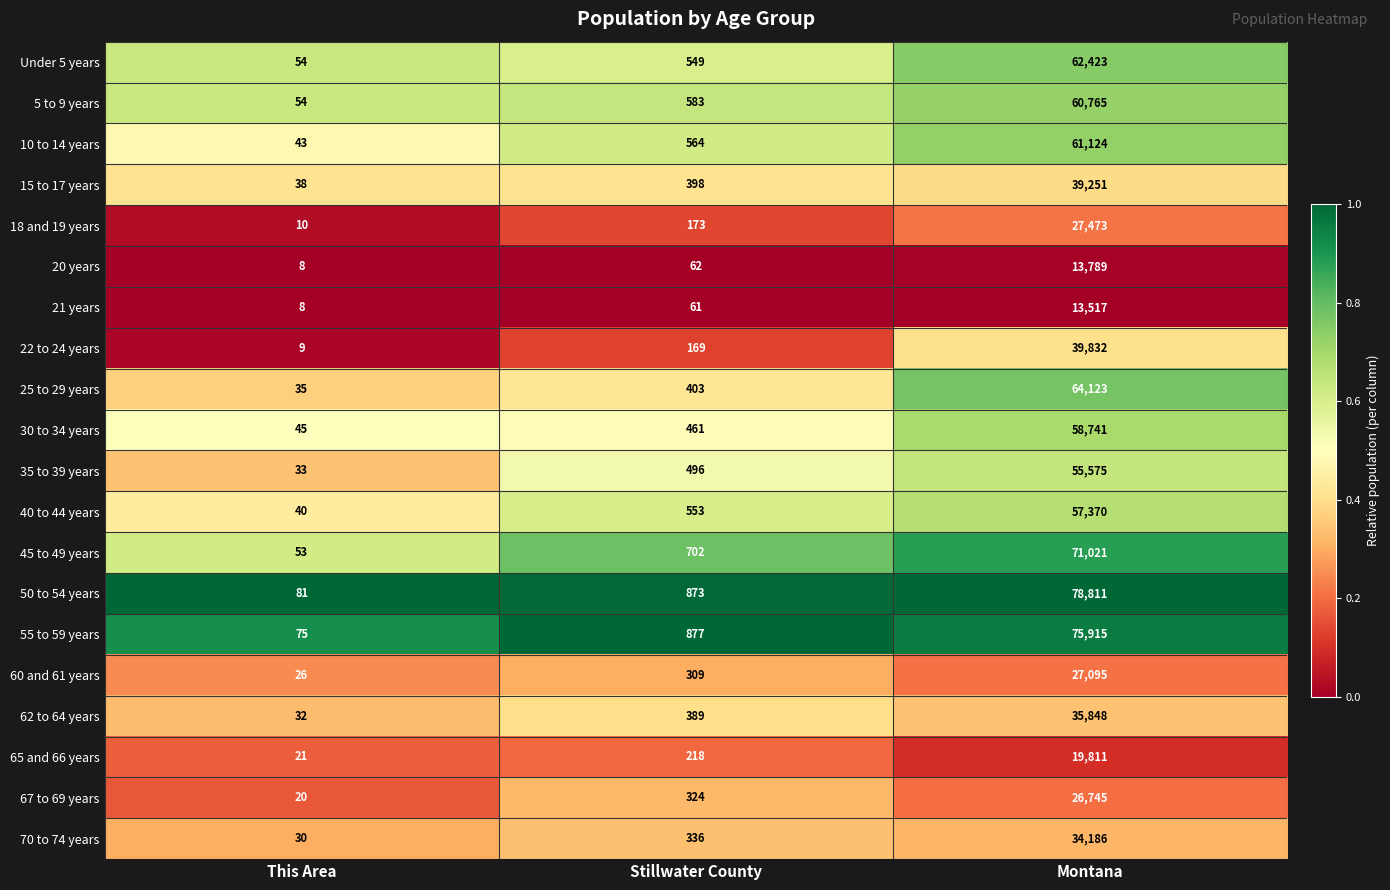

Where is 45 to 49 years nearest to the value 35537?

Stillwater County